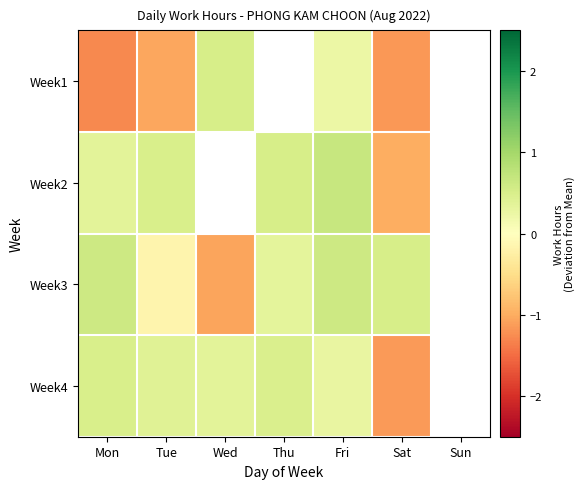

At which label is Week2 closest to 0?

Mon